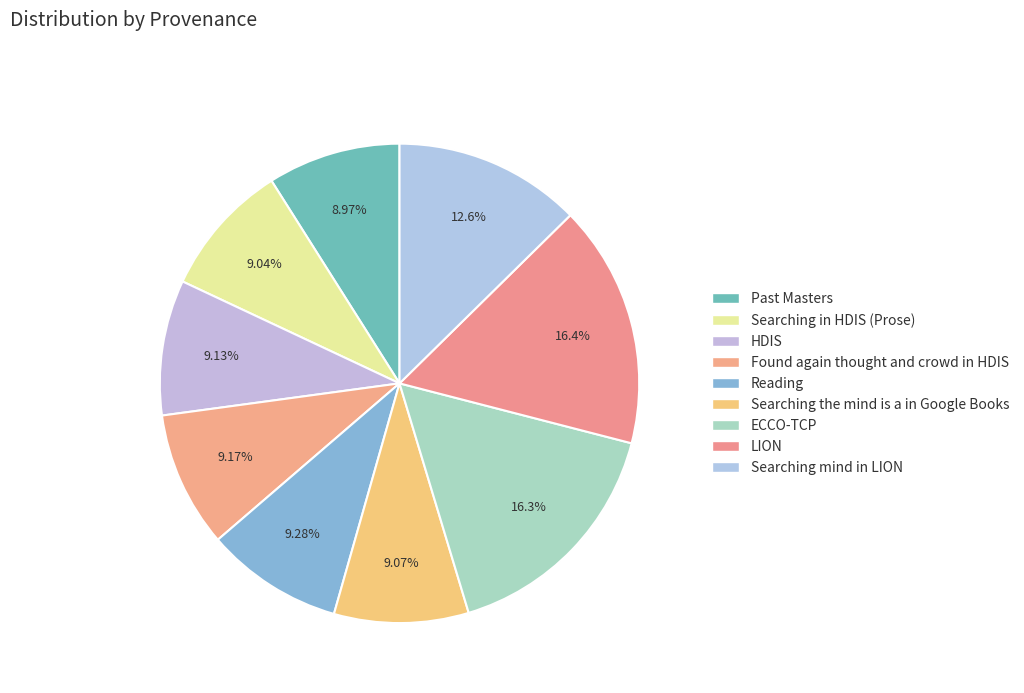

Does any single category account for the majority?

No